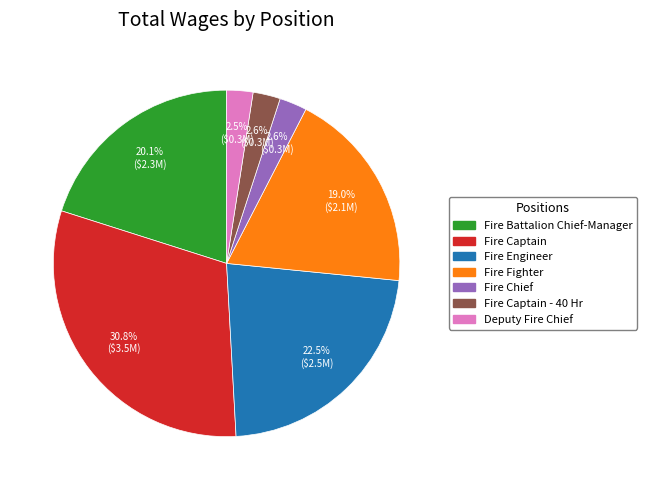

How much of the chart is everything except Fire Battalion Chief-Manager?

79.9%